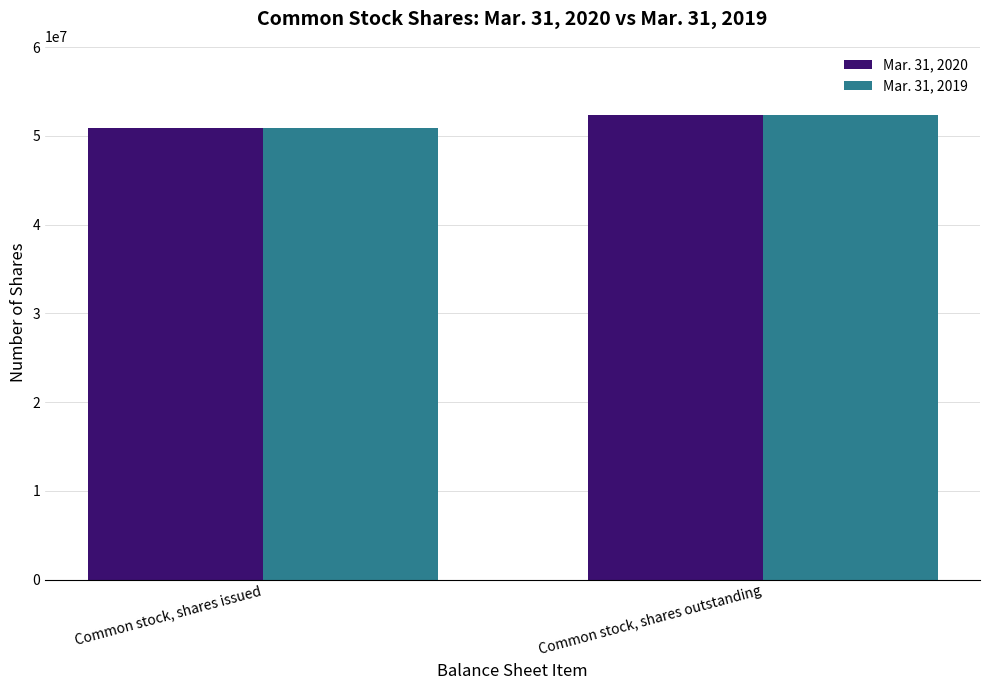

Are the bars horizontal?

No